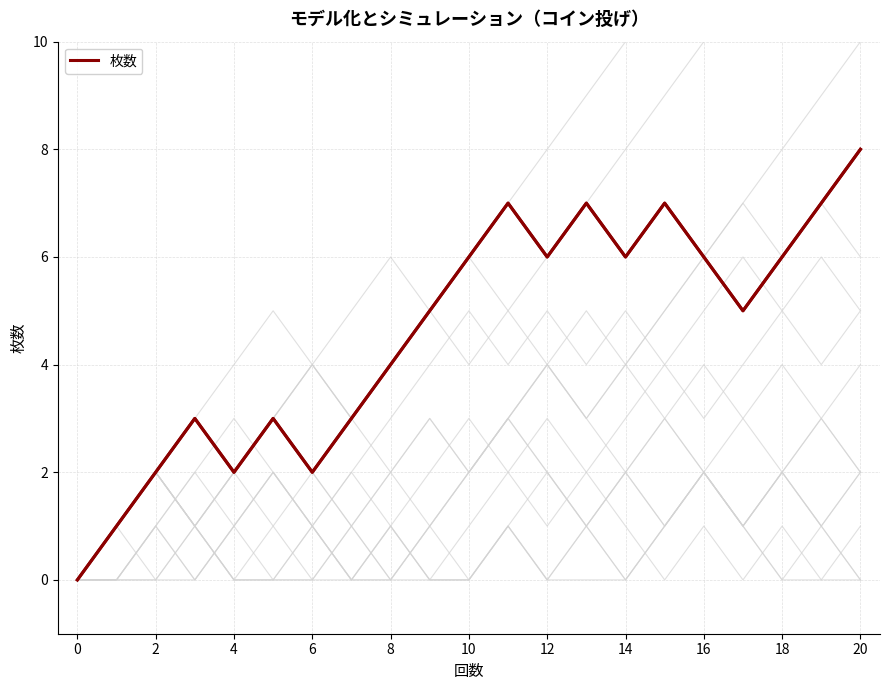

How many values are below 5?

9